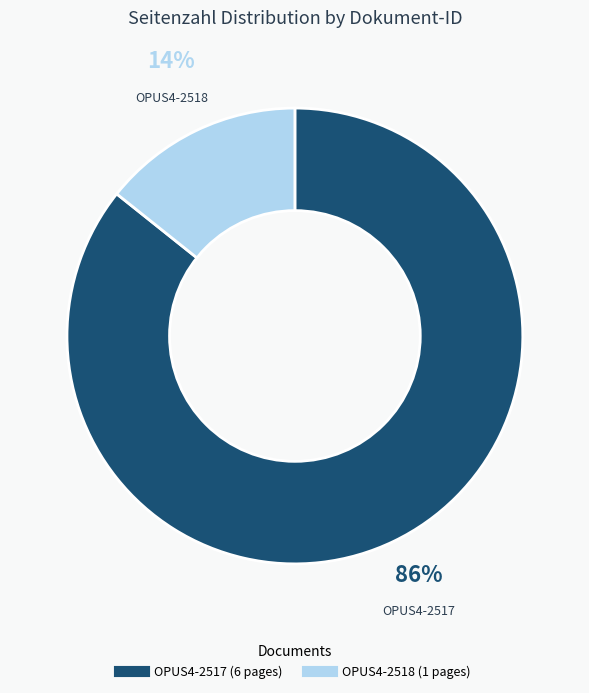

To the nearest percent, what is the average slice percentage?

50%